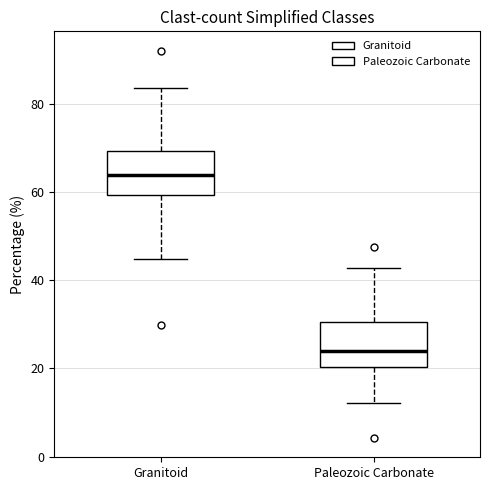

Where is the upper edge of the box for Paleozoic Carbonate on the y-axis? The values are not printed on the chart, so give them approximately, as read against the axis.

30